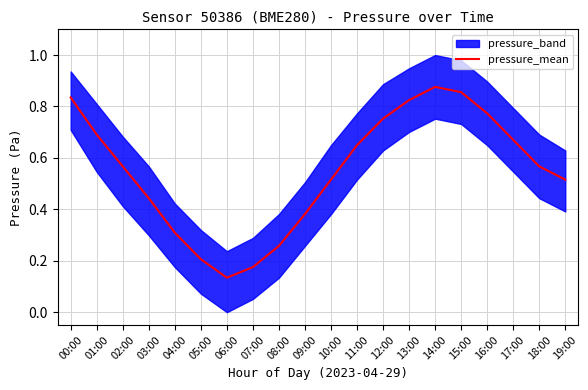

Between 02:00 and 18:00, which is larger?

02:00